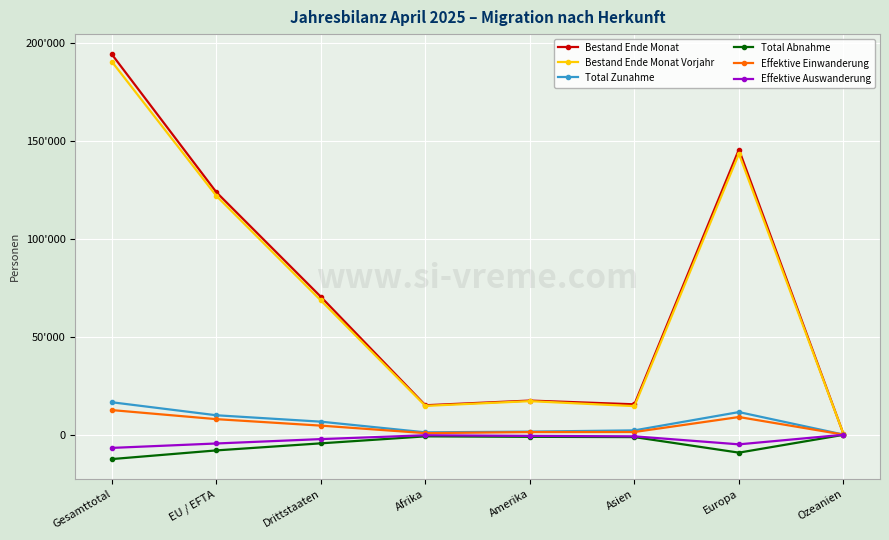

Which series has the largest total across all categories?

Bestand Ende Monat